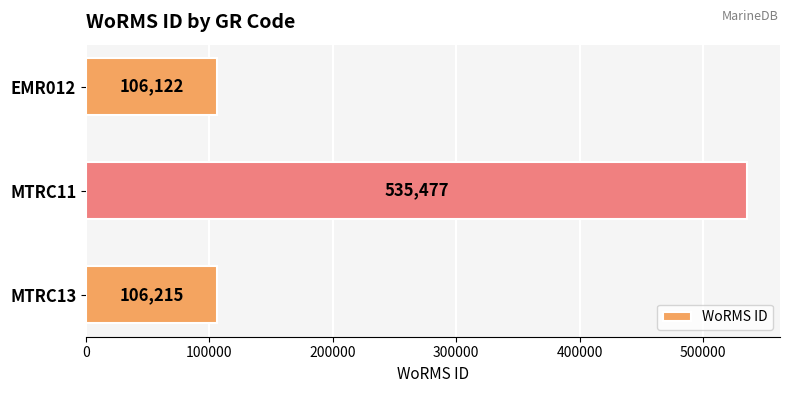

The chart shows a value of 535477 at MTRC11. True or false?

True